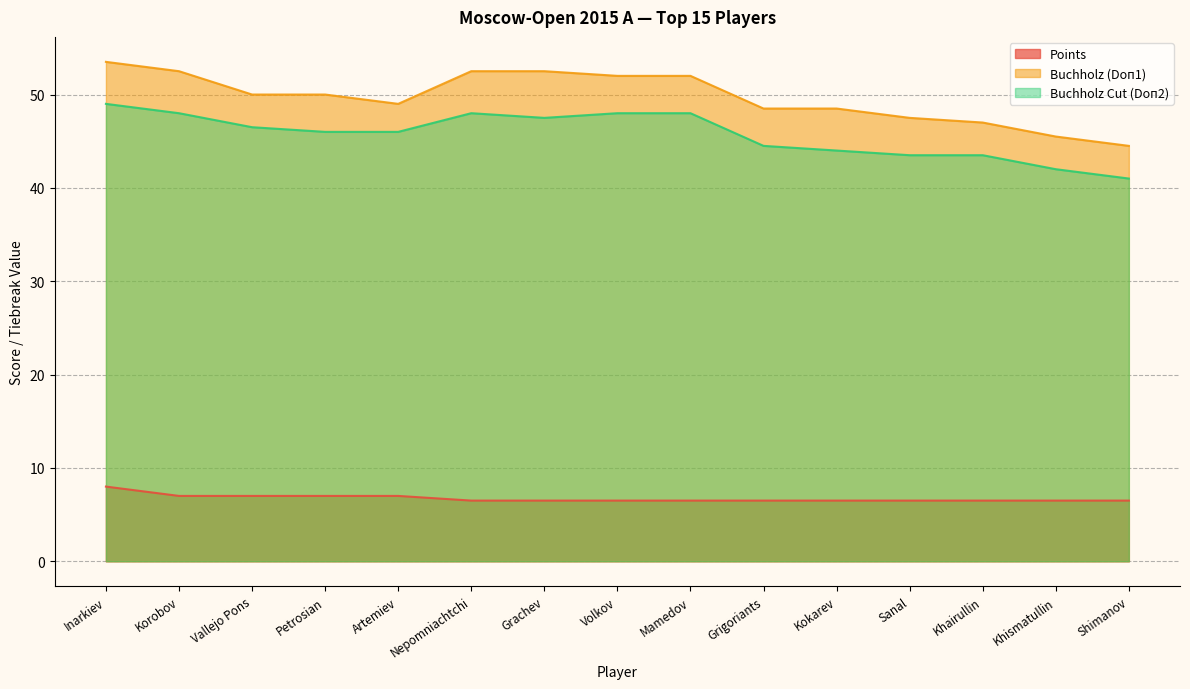

The Buchholz (Doп1) series shows 20.8 at Kokarev. True or false?

False